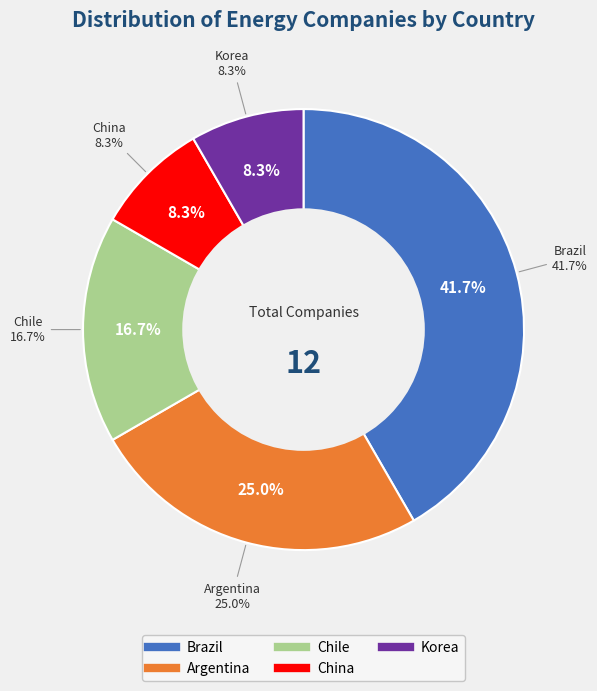

Does Brazil account for over 50% of the chart?

No